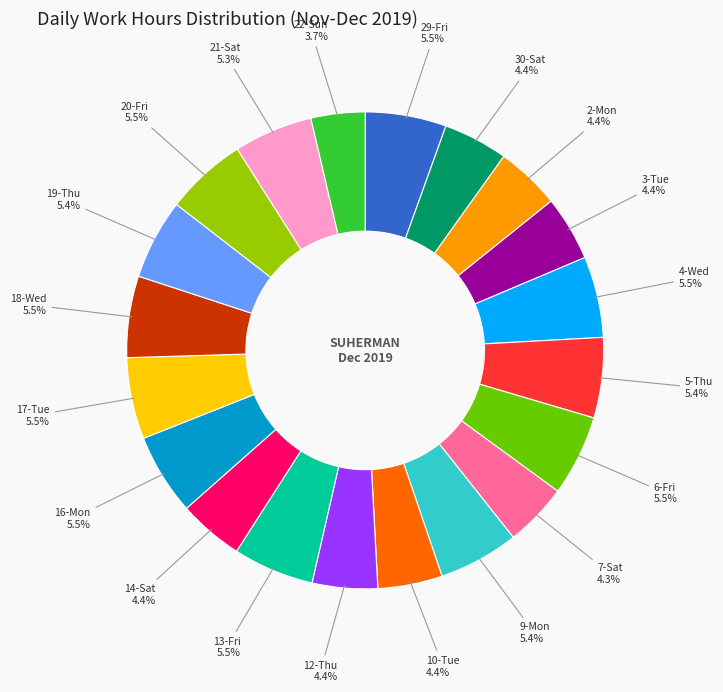

True or false: 16-Mon accounts for 1% of the total.

False